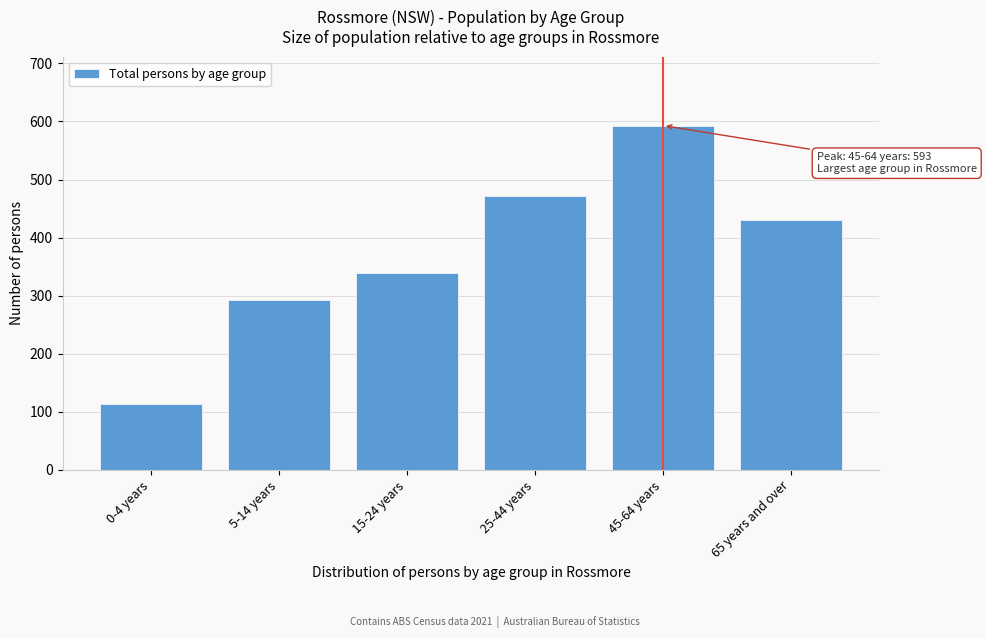

Reading right to left, what are all the values shown in this chart?

430	593	471	339	293	114